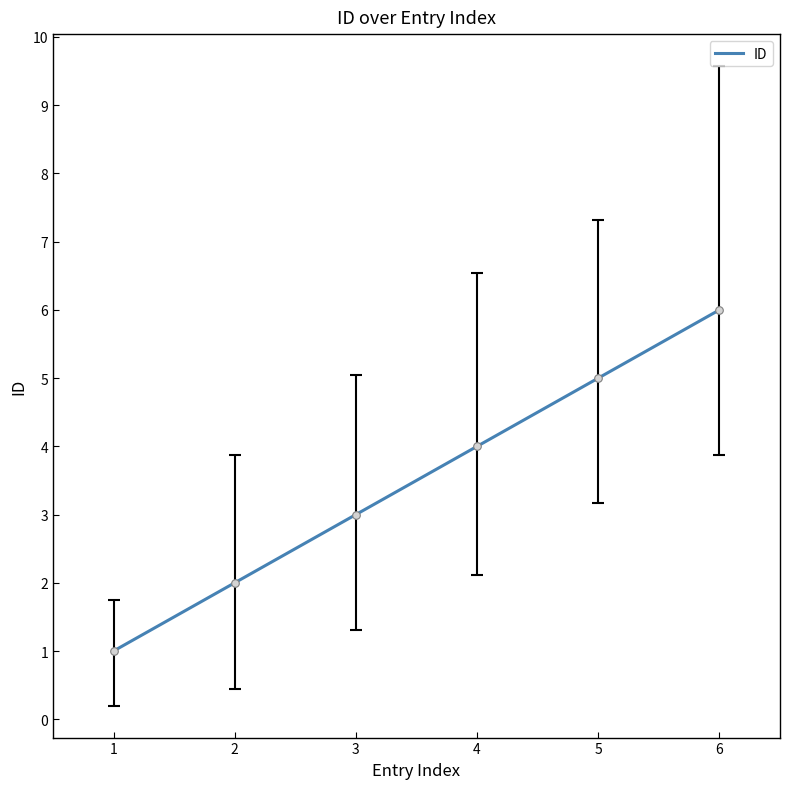

Approximately how many times larger is the value at 4 compared to 3?

1.3